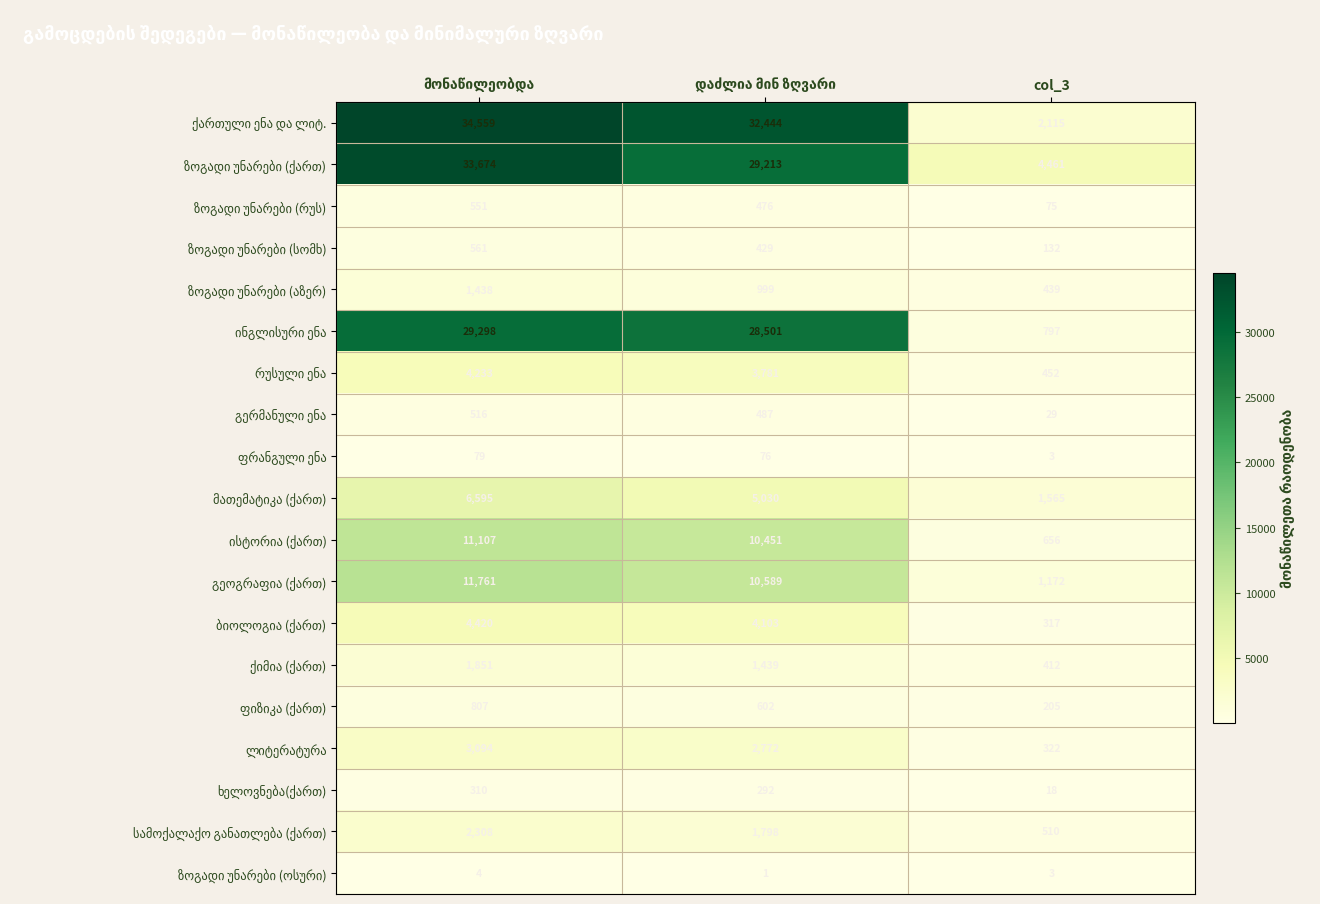

Count the number of categories in the chart.

3